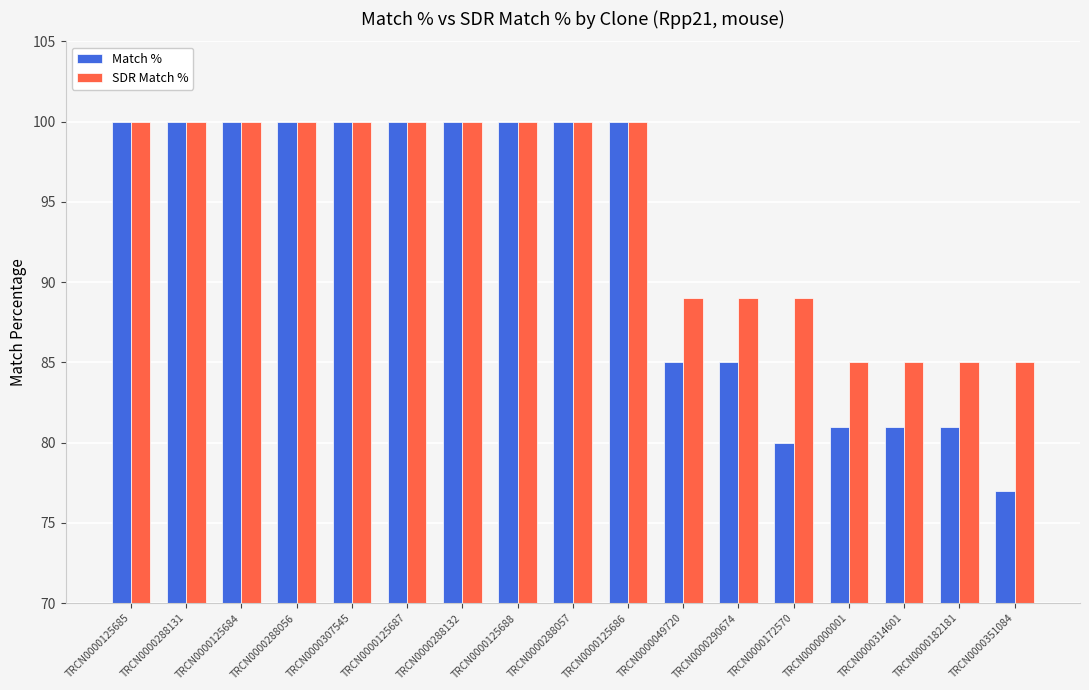

Rank the series at TRCN0000182181 from highest to lowest value.

SDR Match %, Match %